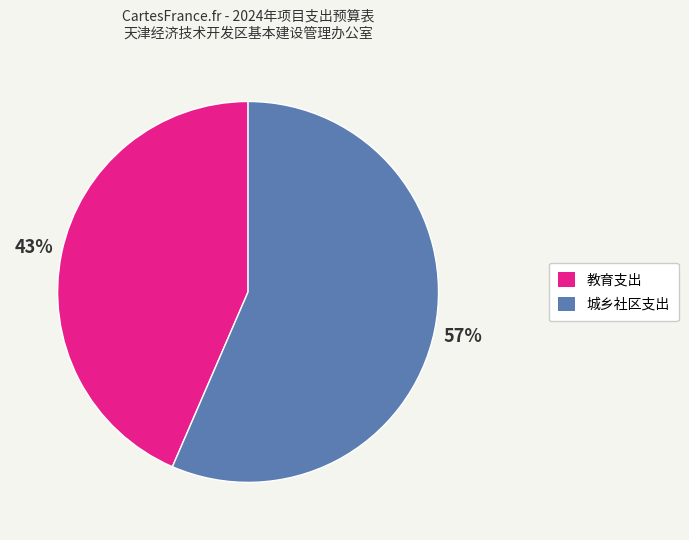

Which has a higher value, 教育支出 or 城乡社区支出?

城乡社区支出